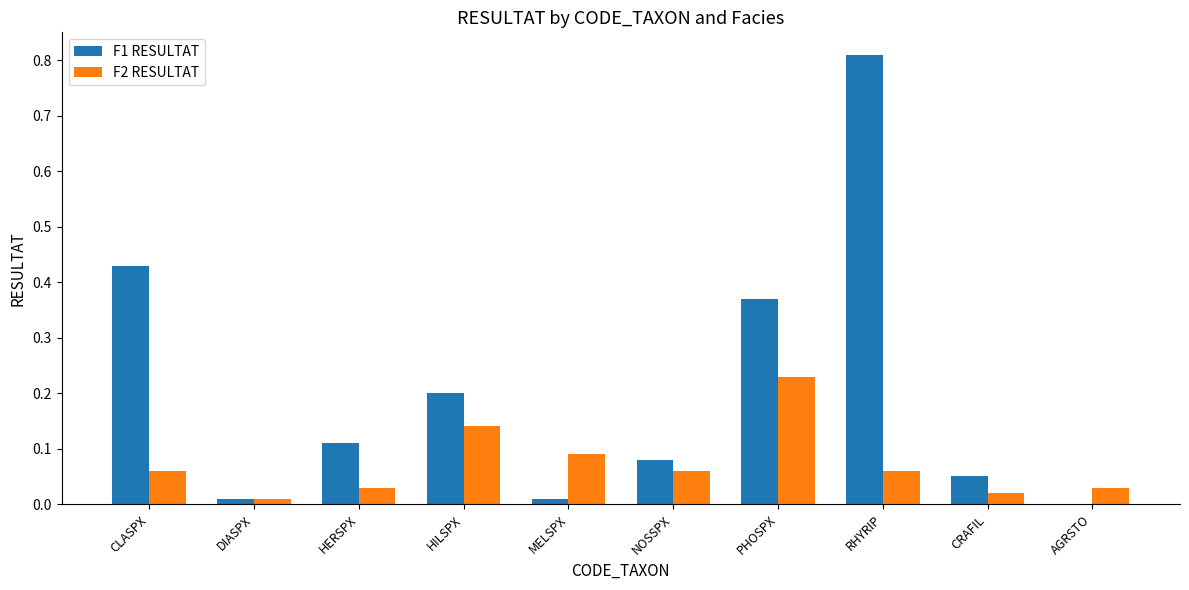

Which category has the highest value across all series?

RHYRIP